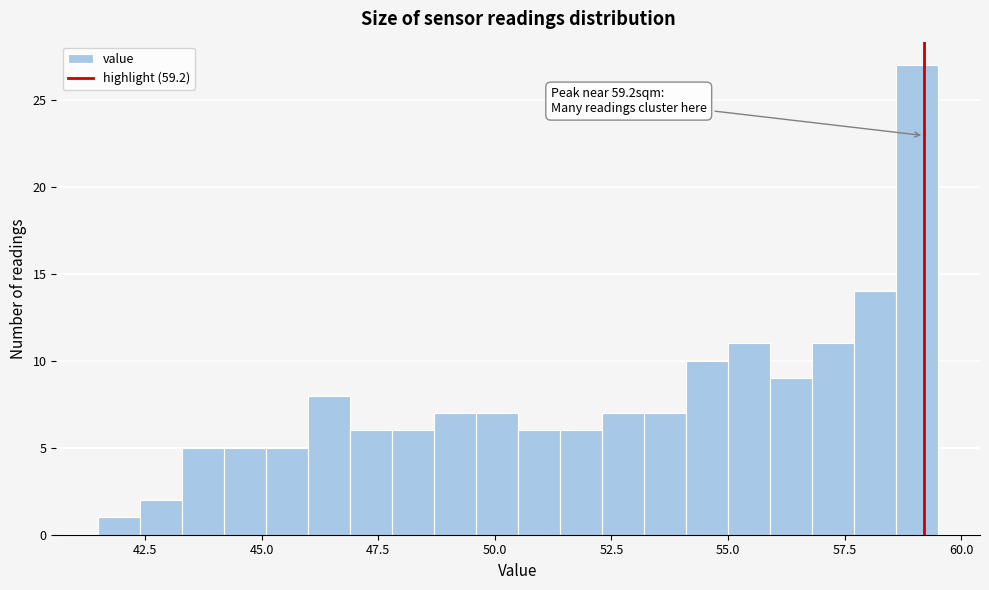

Around what value on the x-axis is the tallest bar? Give the approximate position of its centre, as read against the axis.

59.0